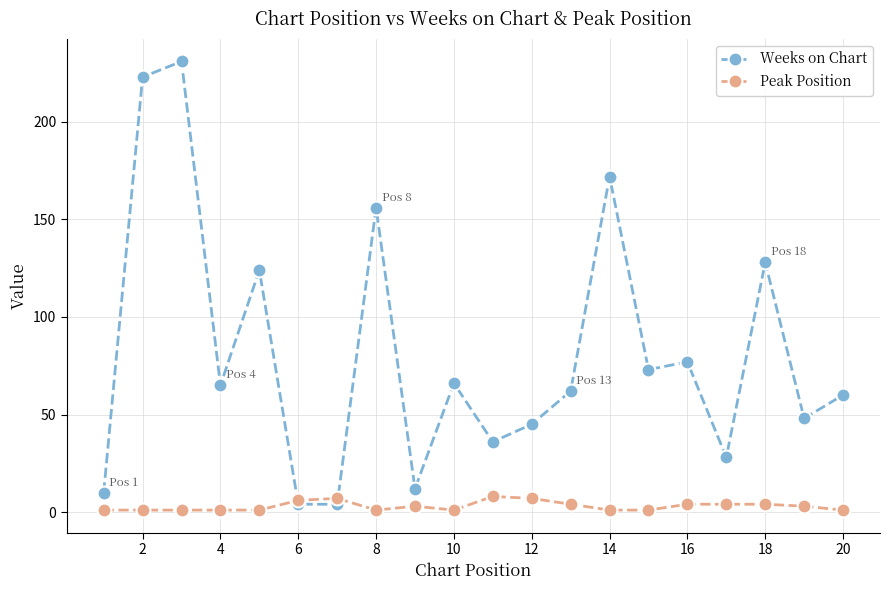

Rank the series by their average value, from highest to lowest.

Weeks on Chart, Peak Position